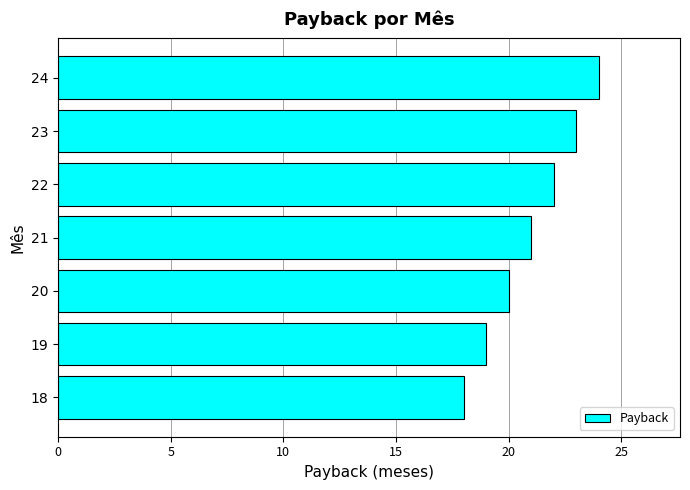

Rank the categories by value from lowest to highest.

18, 19, 20, 21, 22, 23, 24